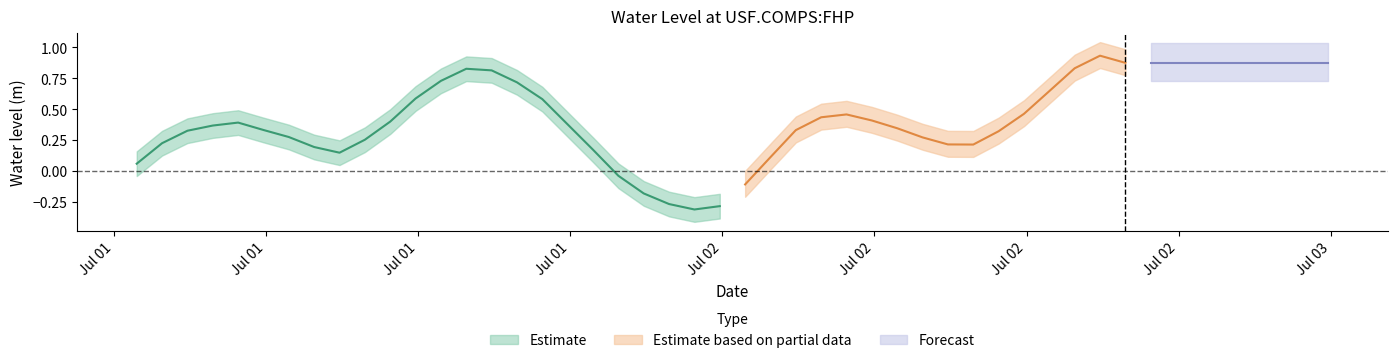

Where is upper_ci nearest to the value 0?

2023-07-02T00:54:00Z